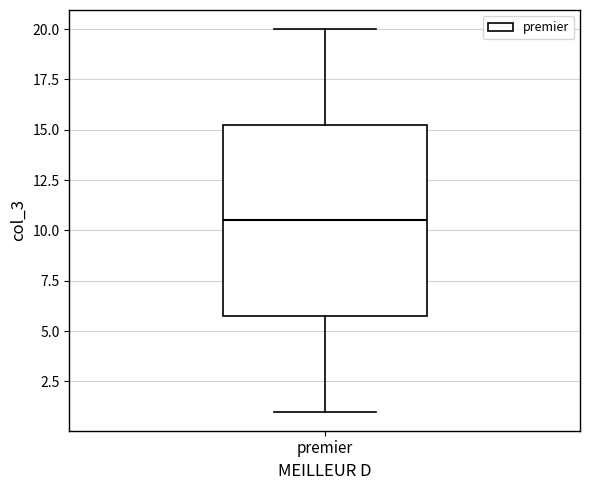

Where does the upper whisker of the box for premier end on the y-axis? The values are not printed on the chart, so give them approximately, as read against the axis.

20.0